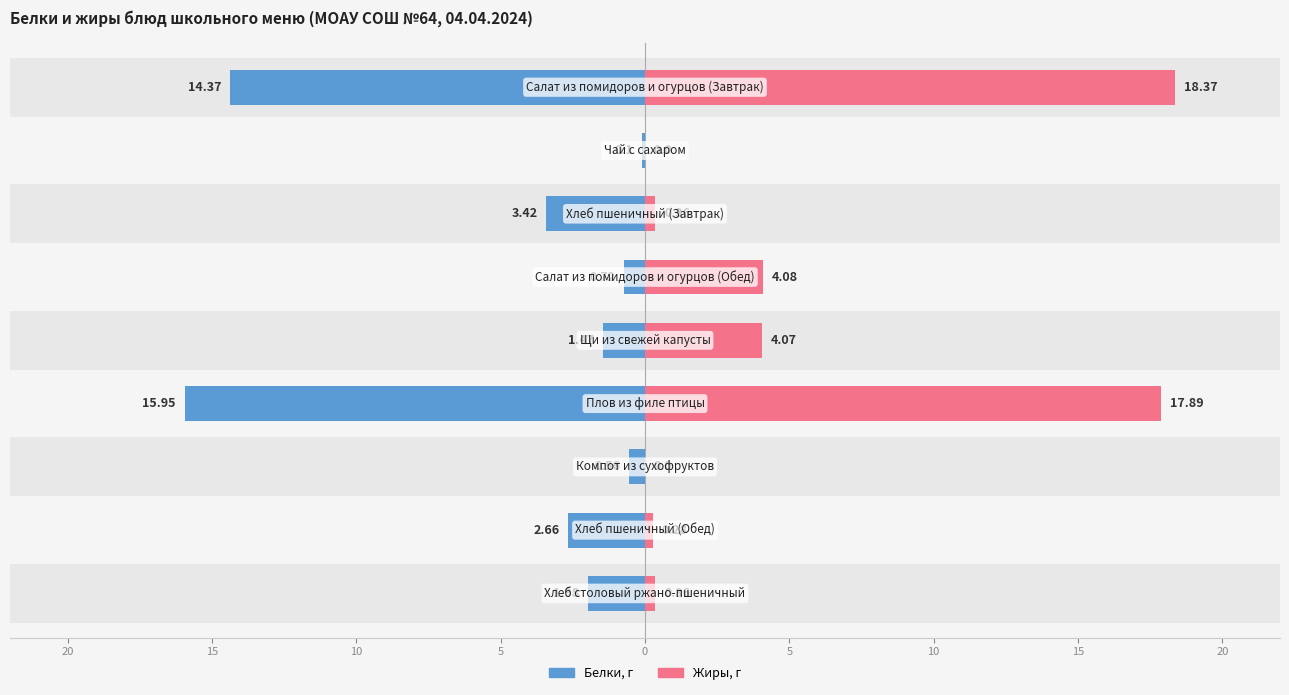

Which series changed the most between 15 and 10?

Белки